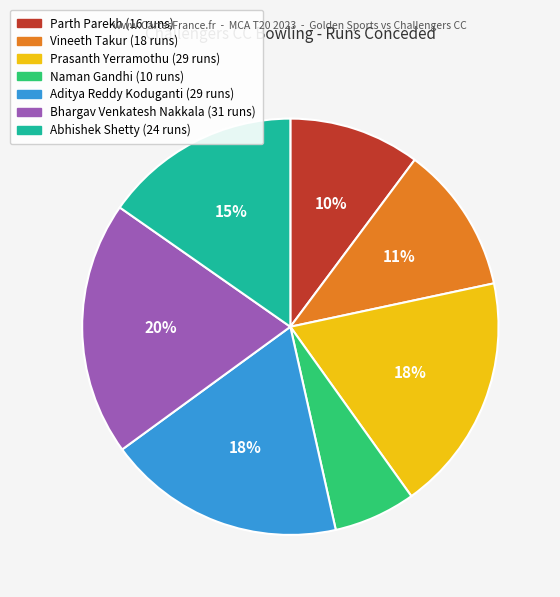

To the nearest percent, what is the average slice percentage?

14%